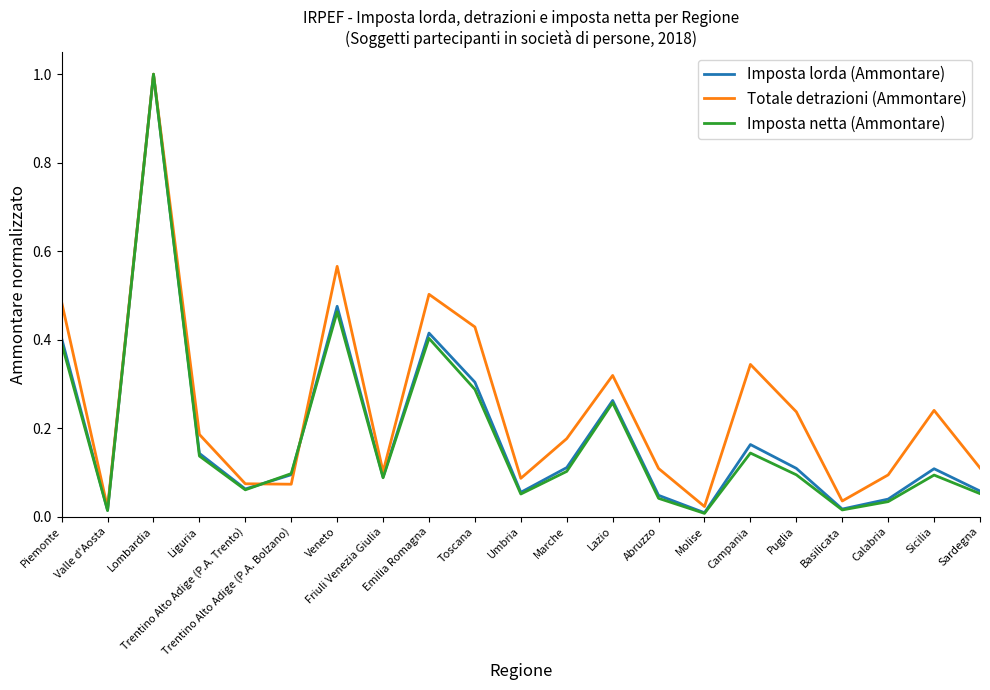

What is the greatest value displayed?

1.0